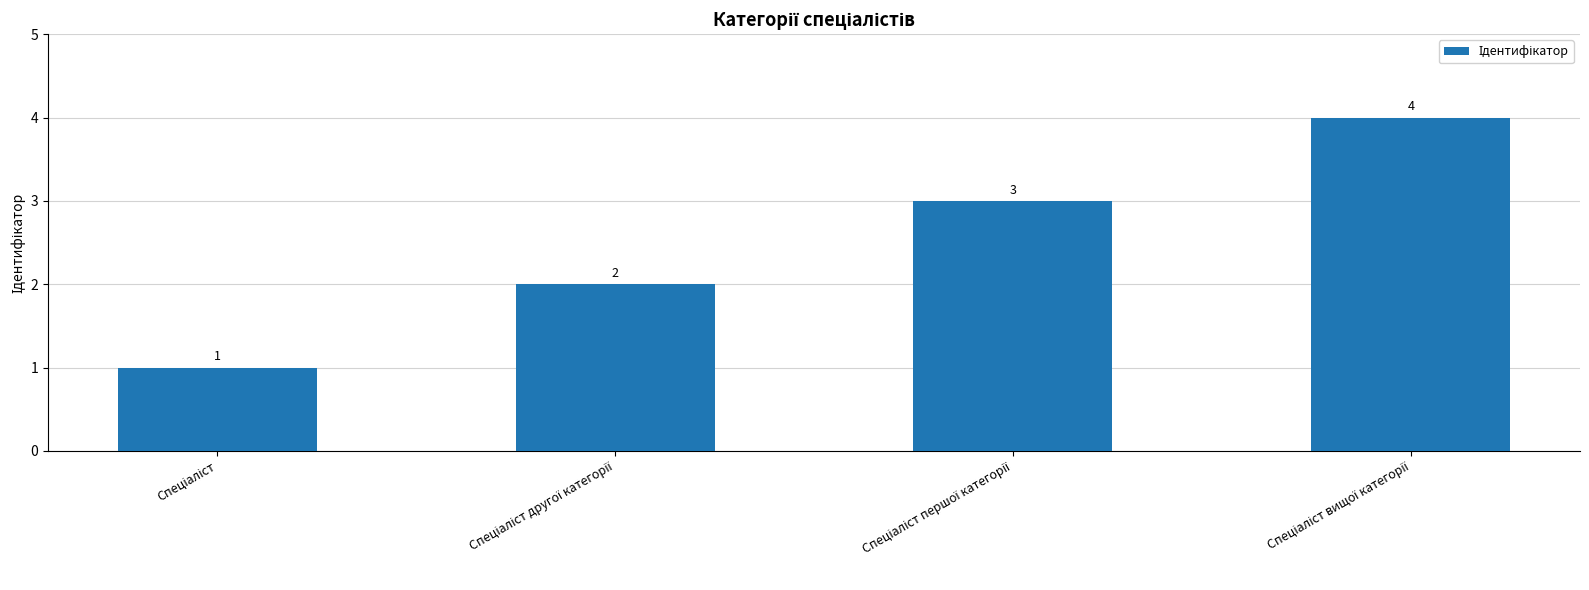

Reading left to right, list all the values displayed in this chart.

1	2	3	4